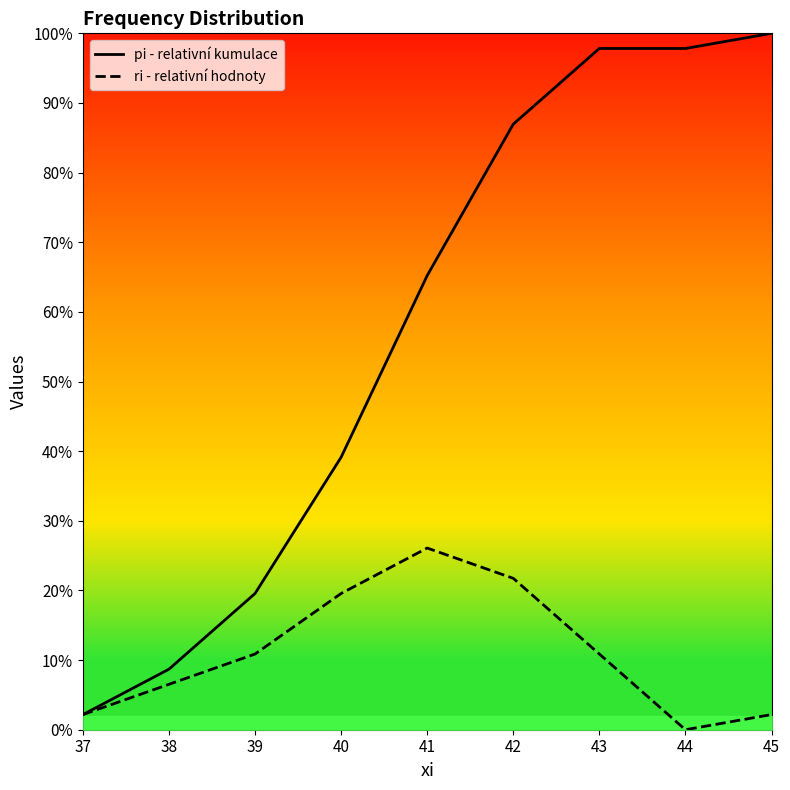

Is this an area chart (filled region under the line)?

No